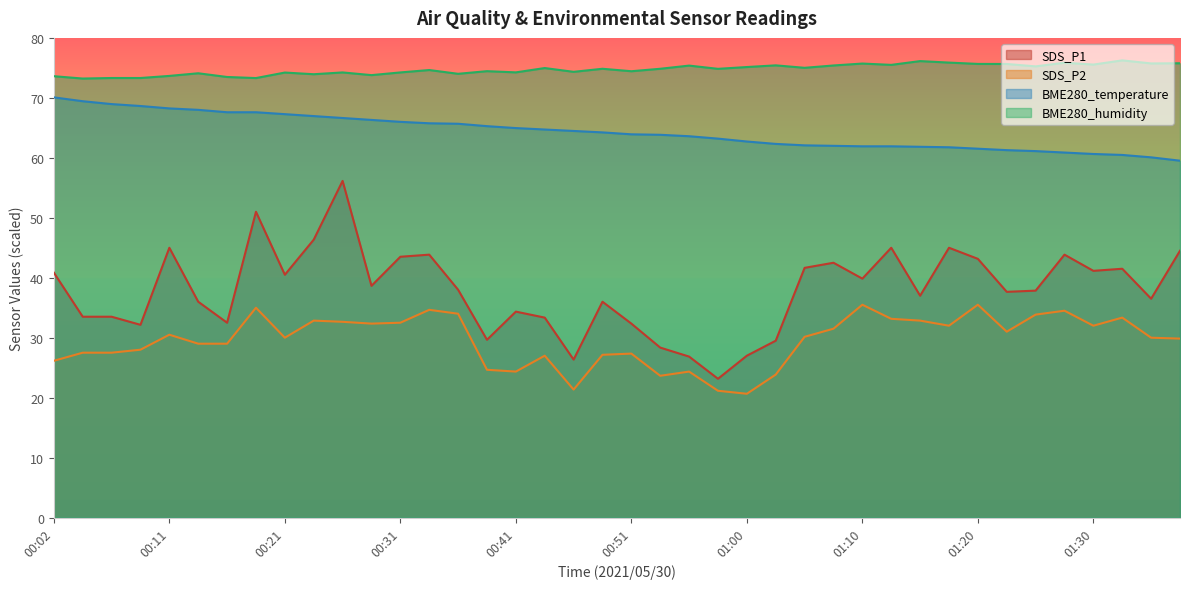

True or false: SDS_P1 and BME280_temperature intersect in this chart.

False